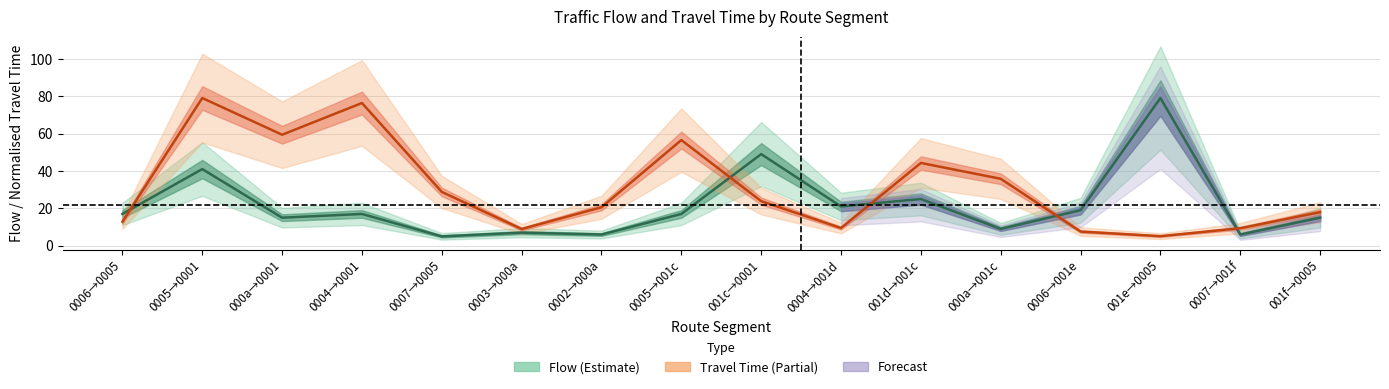

Where do Travel Time (mean) and Flow (mean) first cross each other?

0006→0005 and 0005→0001